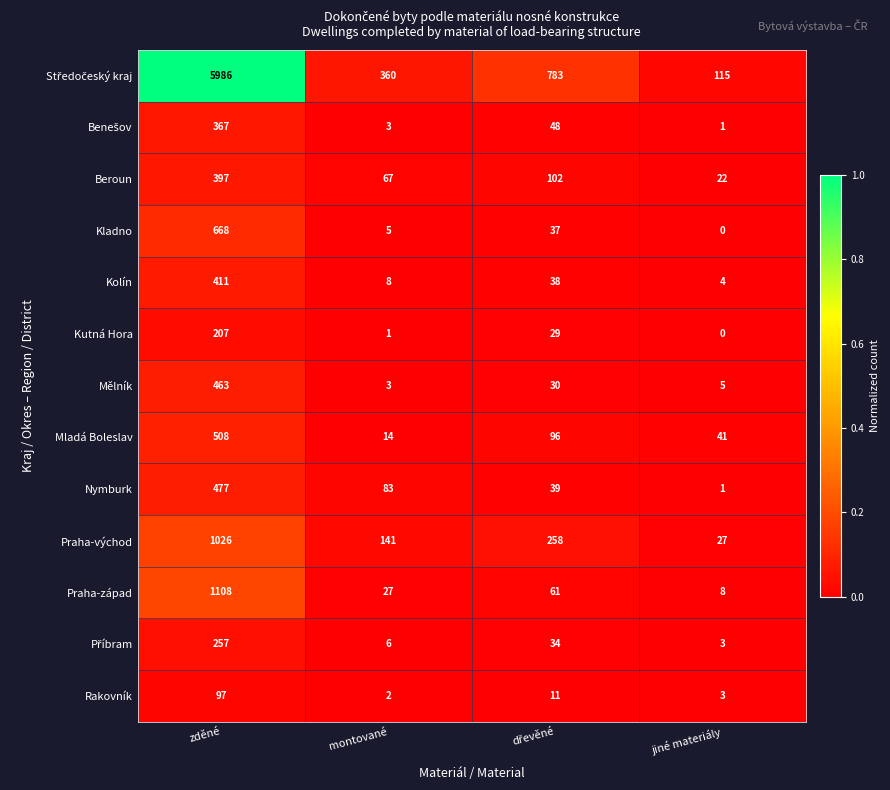

Which category has the lowest value across all series?

jiné materiály